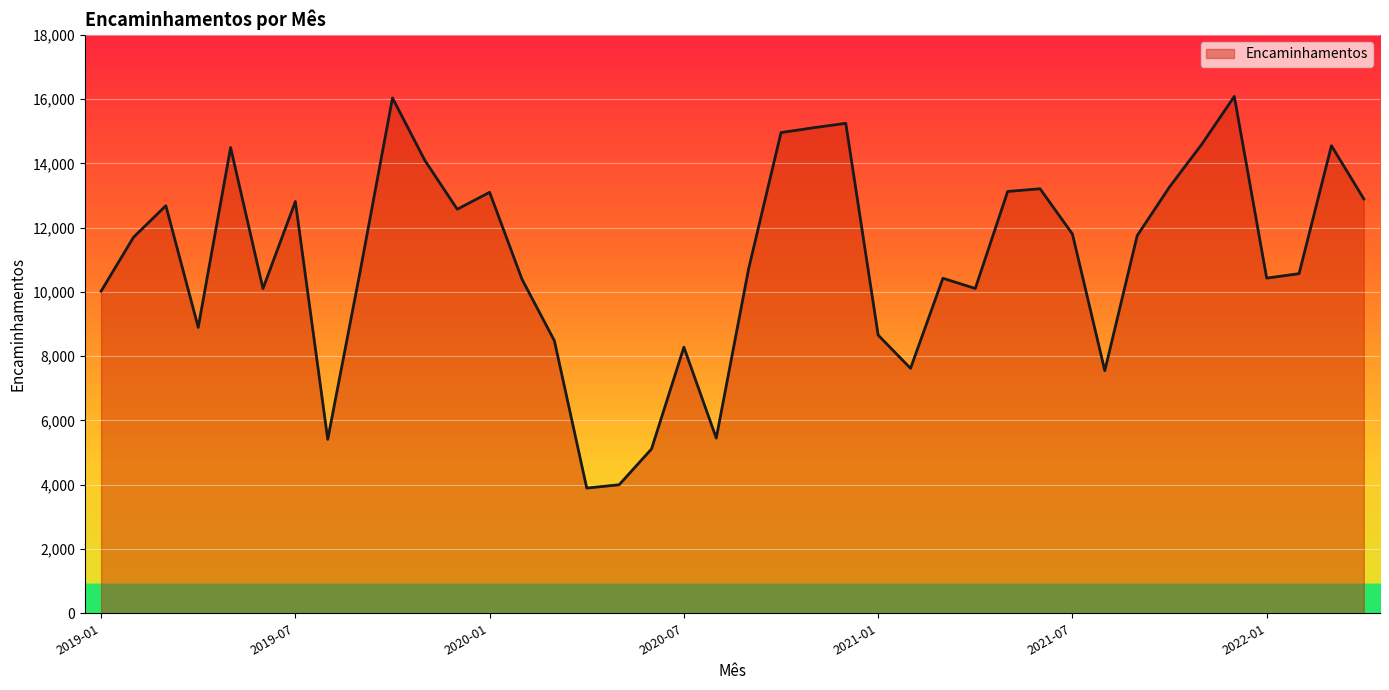

What is the maximum value shown in the chart?

16084